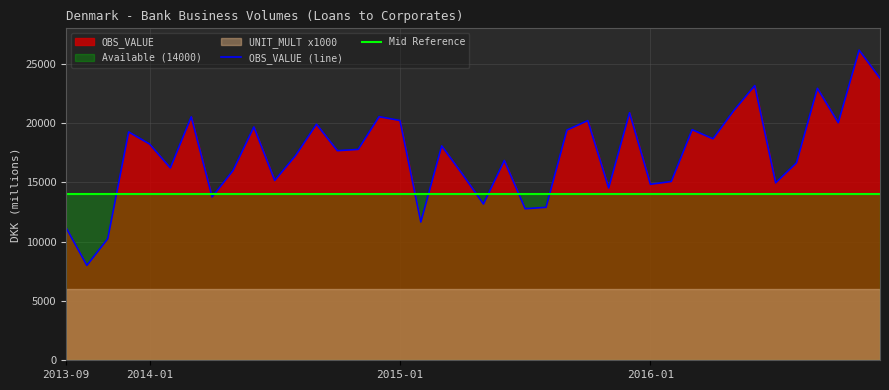

True or false: Mid Reference has more than 0 points higher than both neighbors.

False